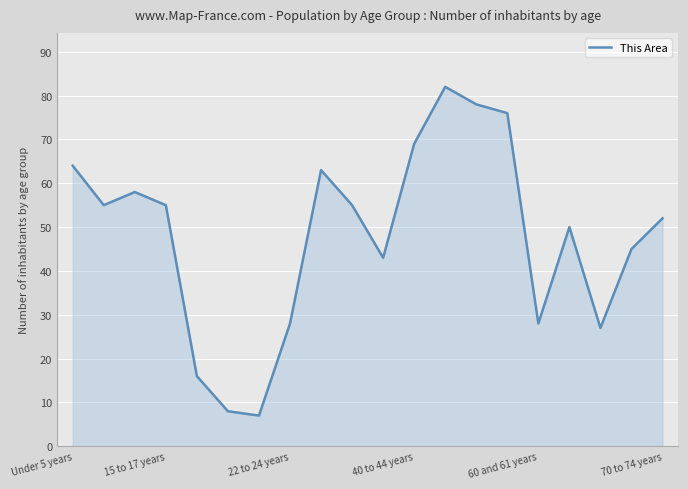

What is the minimum value shown in the chart?

7